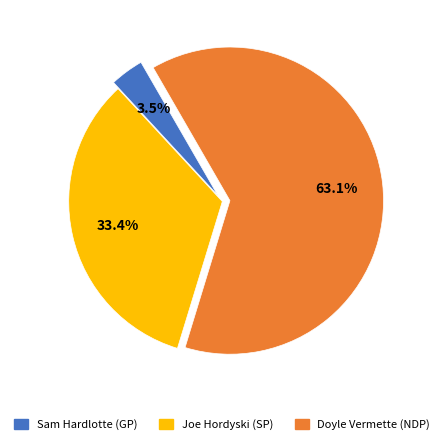

Which has a higher value, Doyle Vermette (NDP) or Sam Hardlotte (GP)?

Doyle Vermette (NDP)